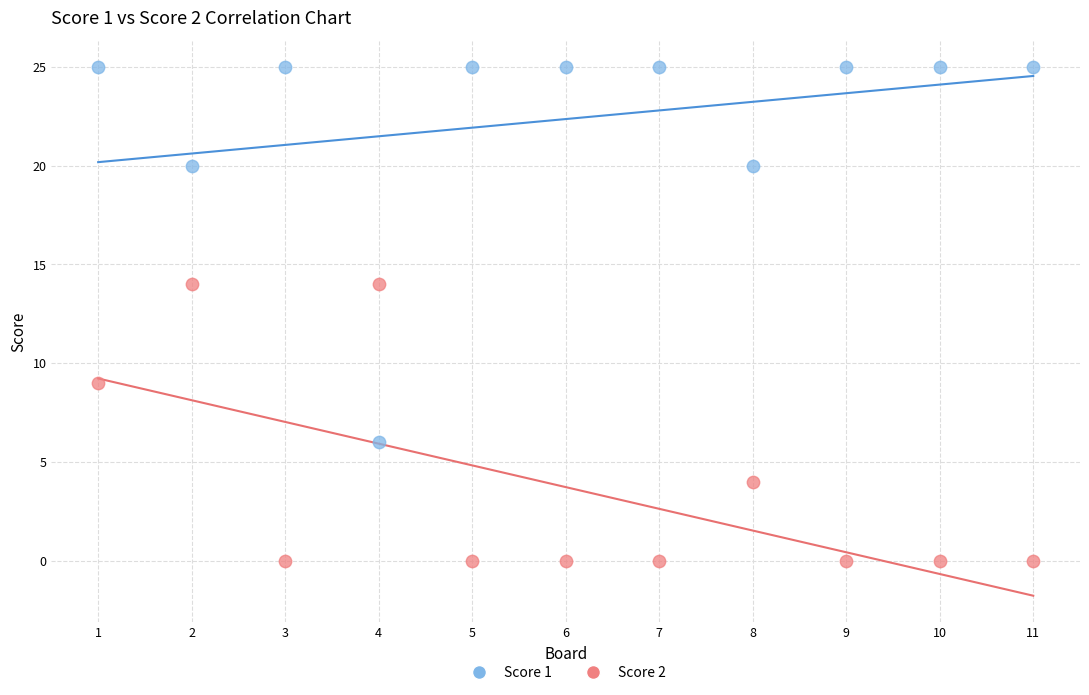

Which series has the largest Y range (max minus min)?

Score 1